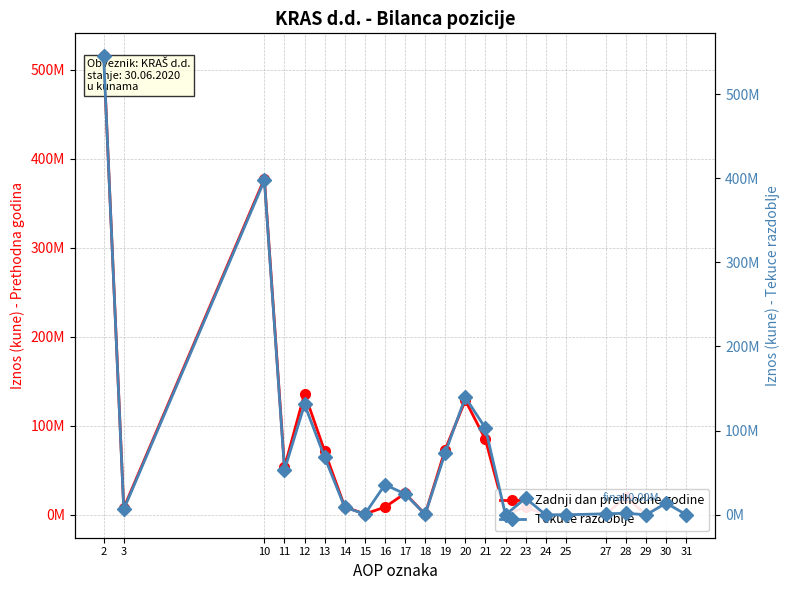

Read the Zadnji dan prethodne godine value at 20, to the nearest 50.

128504750